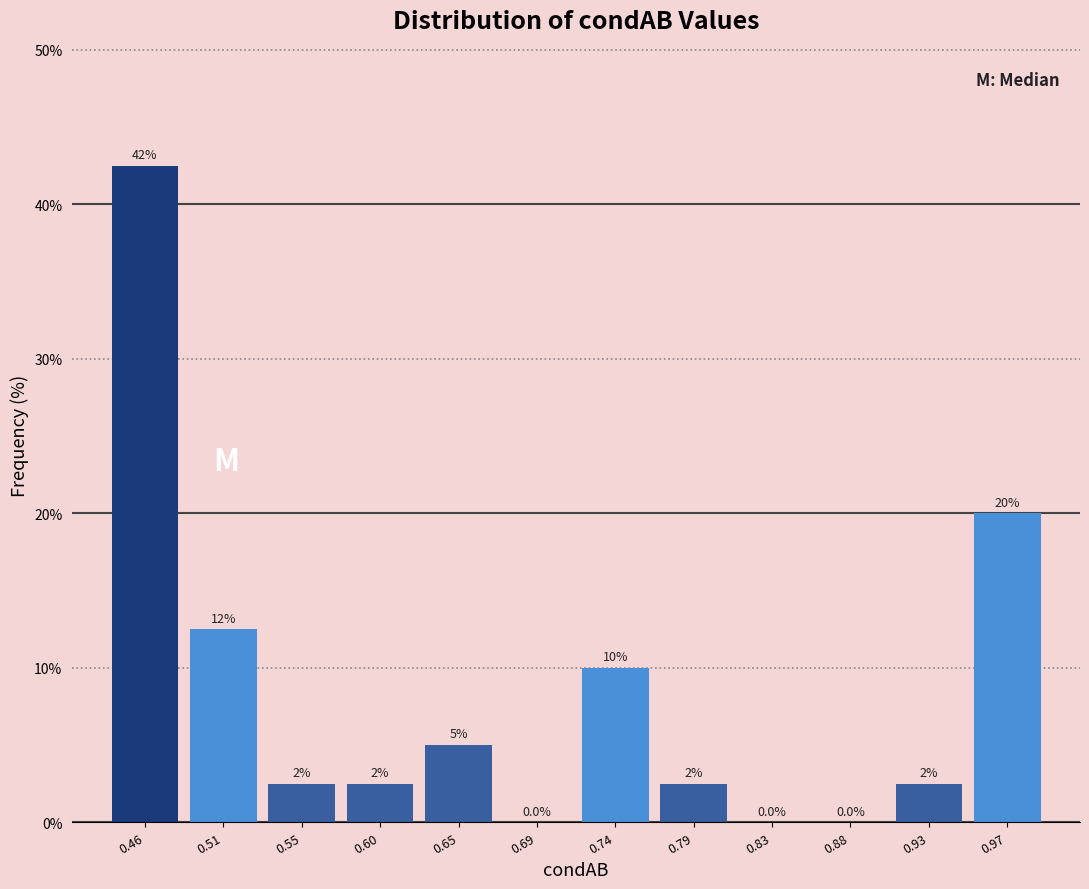

Over which range of the x-axis is the bar tallest?

0.440 to 0.485